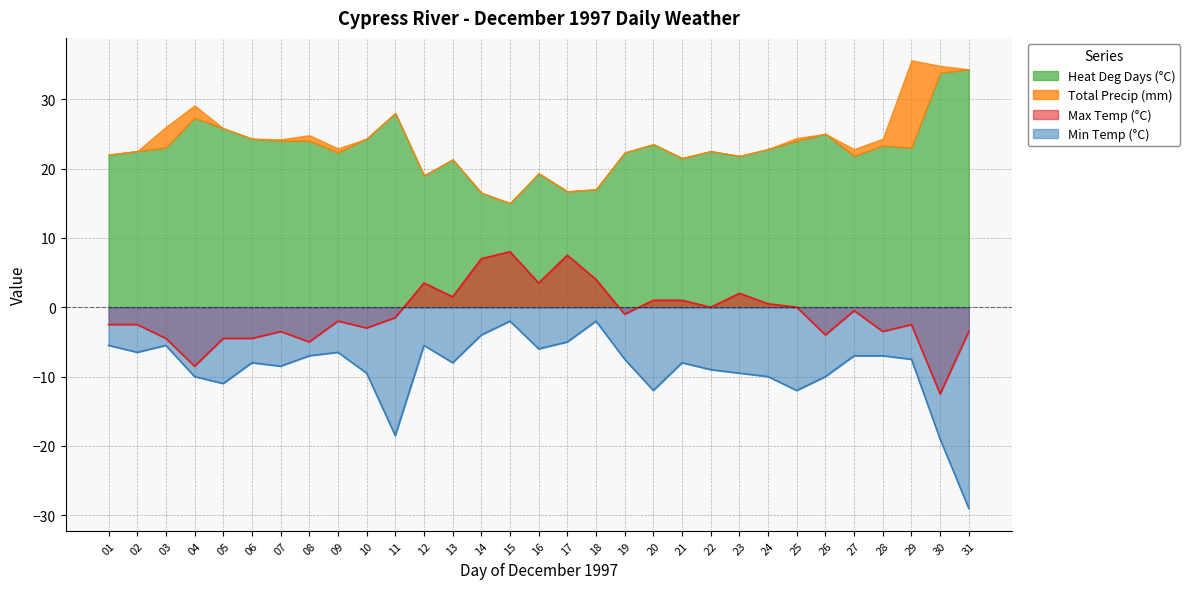

Which category has the highest value across all series?

15